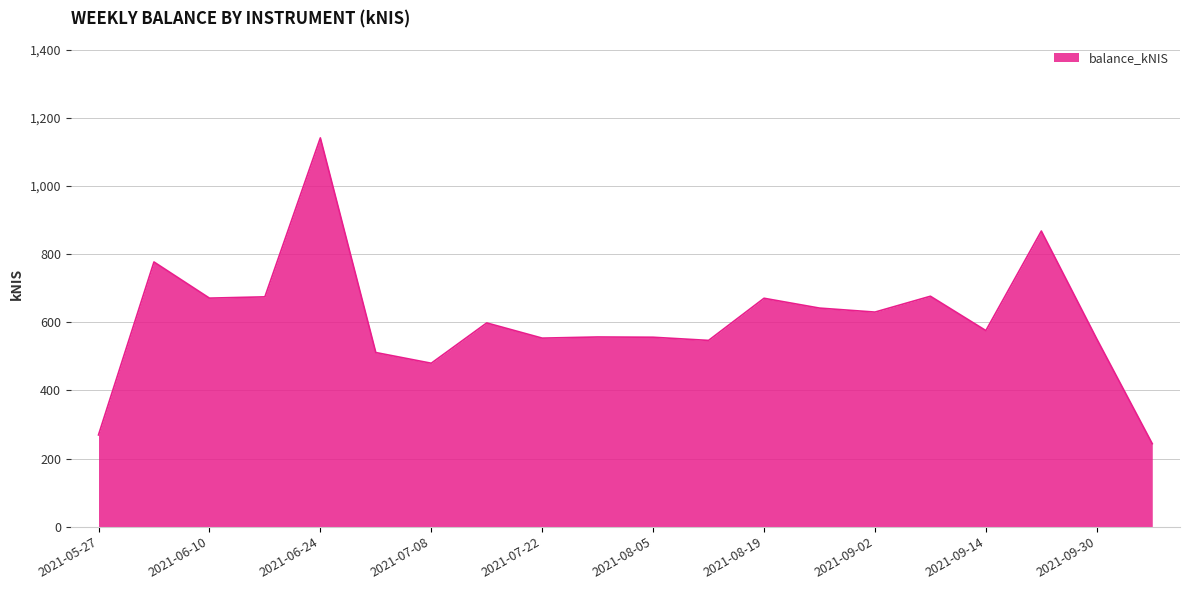

What is the minimum value shown in the chart?

243.6